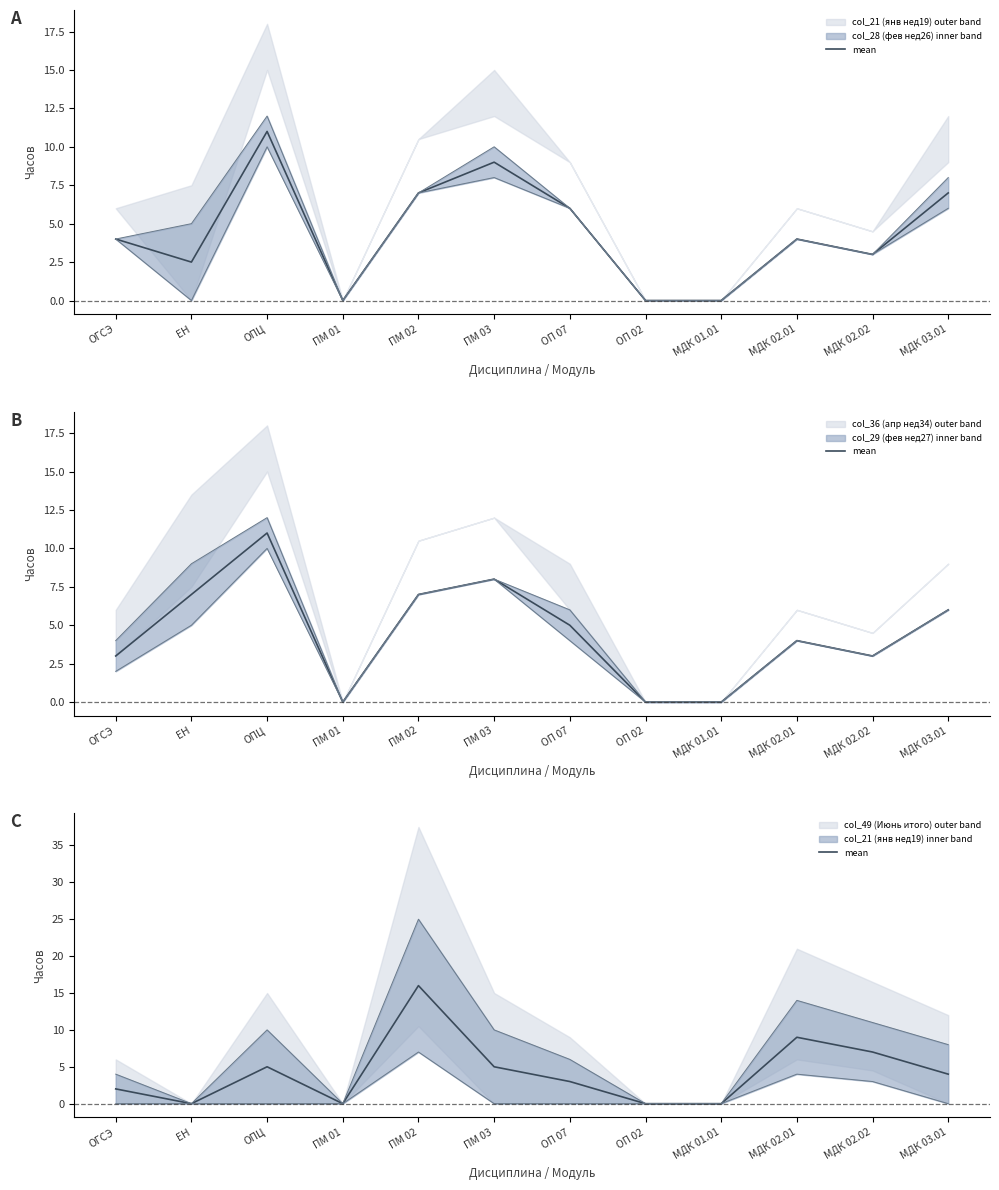

Is it true that the value at ЕН is -6?

False